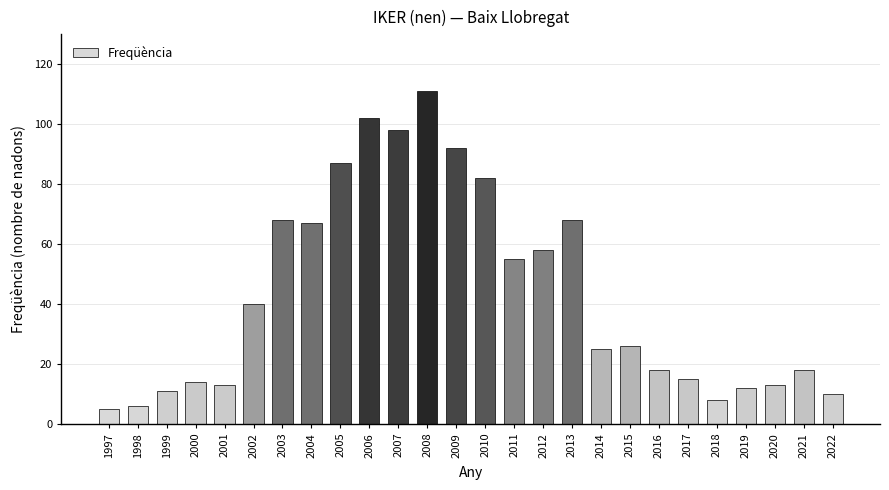

Which category has the highest value across all series?

2008